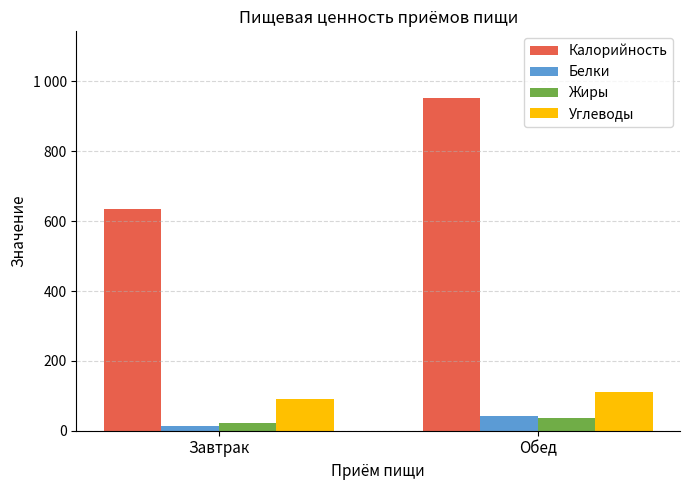

What are all the series names shown in the legend?

Калорийность, Белки, Жиры, Углеводы